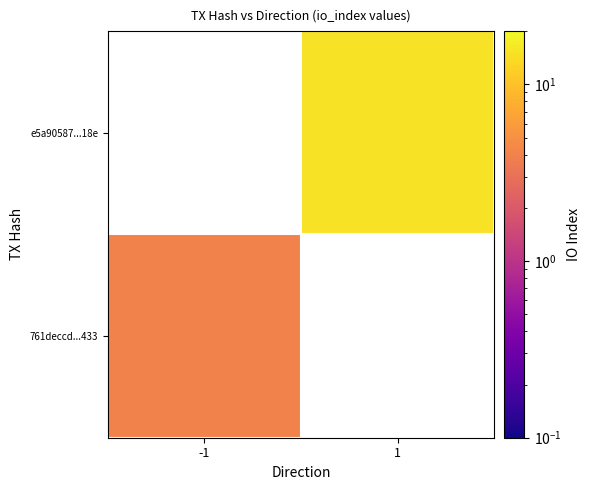

Is it true that 761deccd...433 equals 7.2 at -1?

False